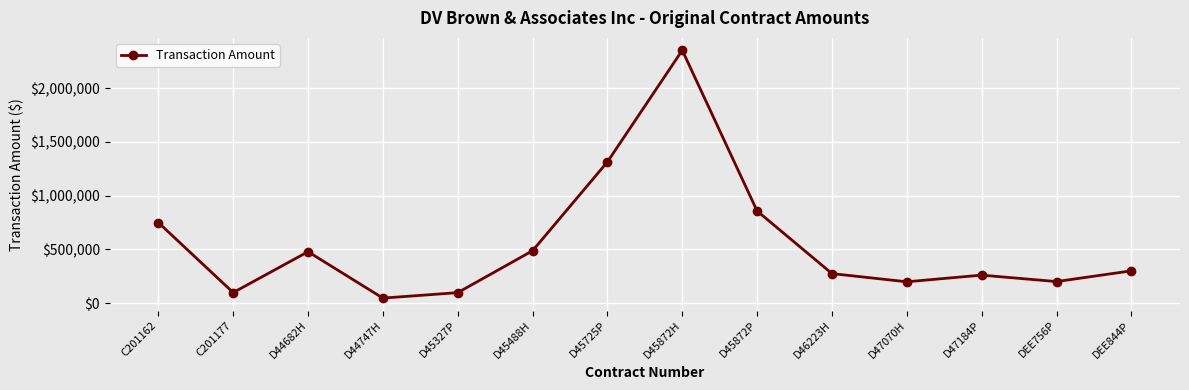

What is the minimum value shown in the chart?

46000.0